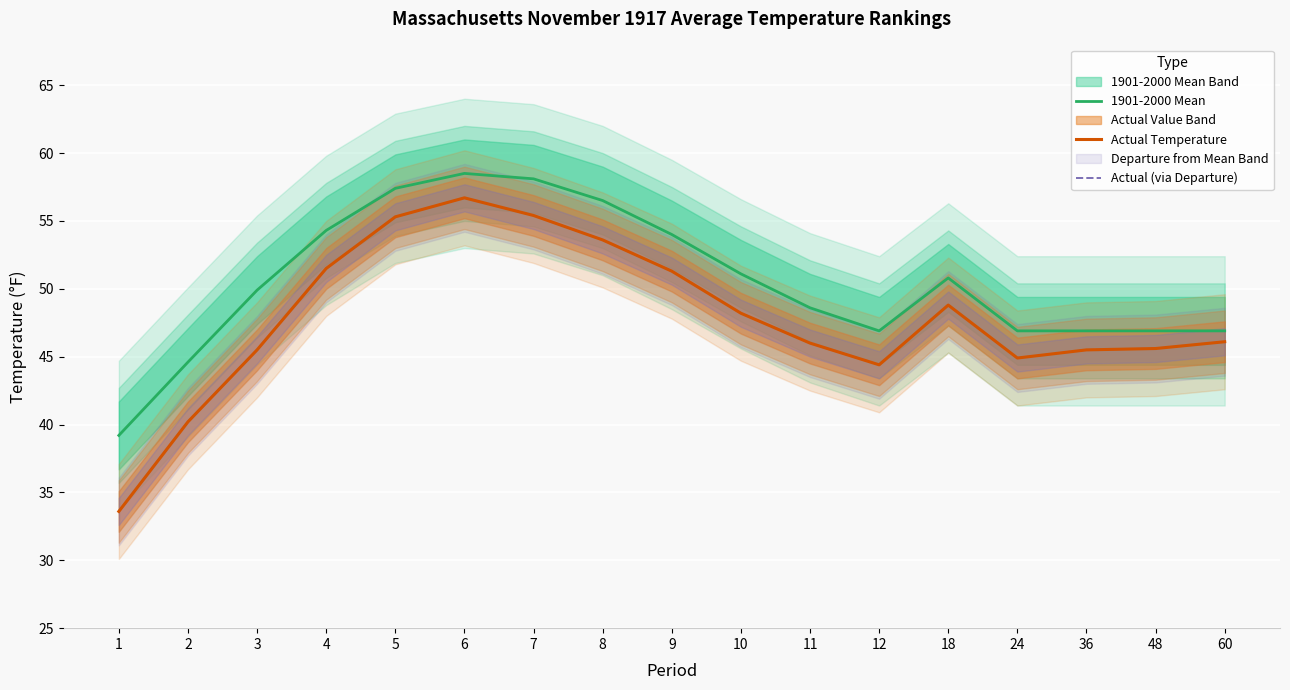

How many distinct data groups are displayed?

3